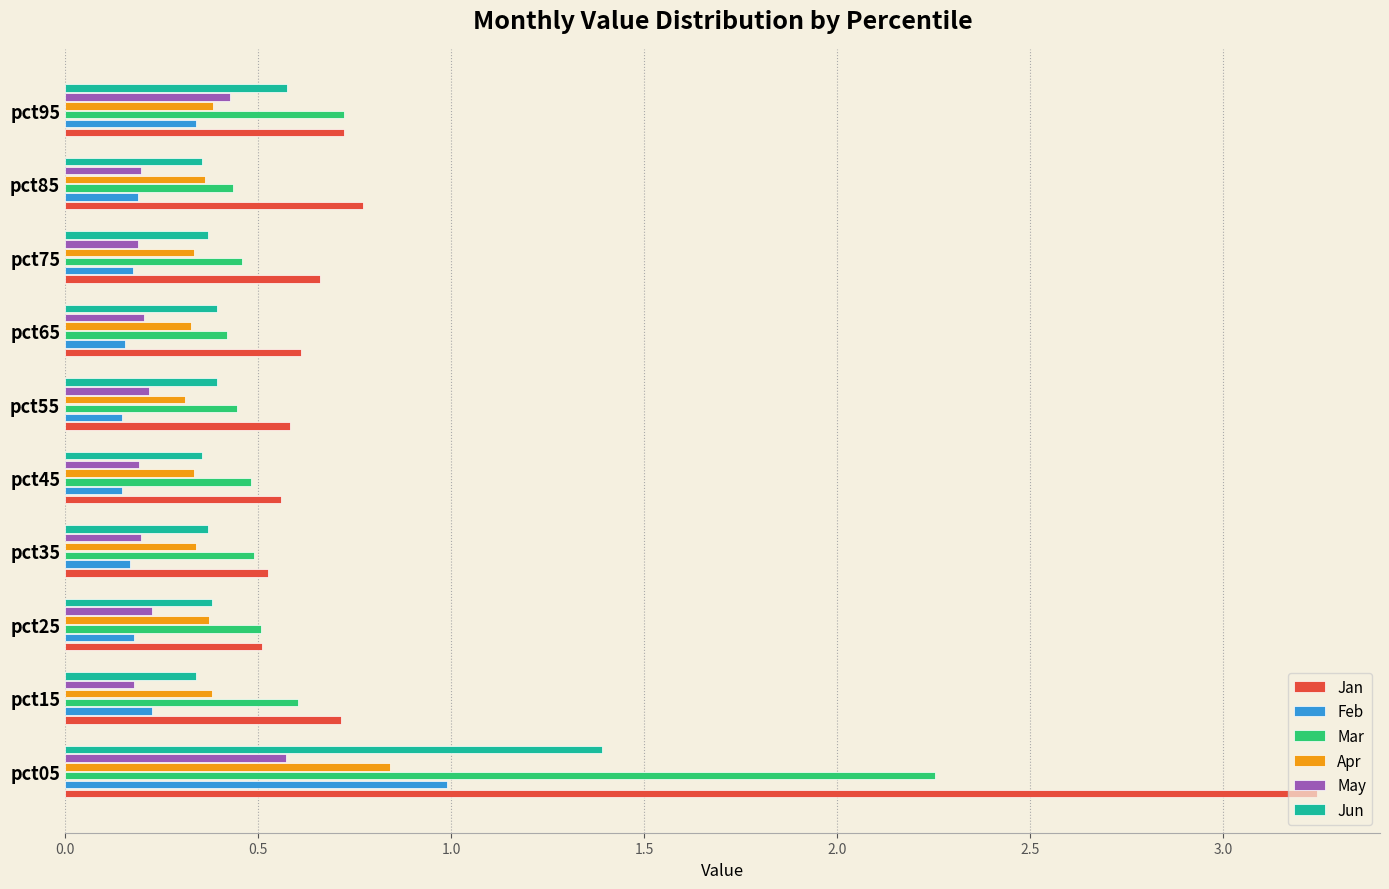

What is the sum of all Mar values?

6.8